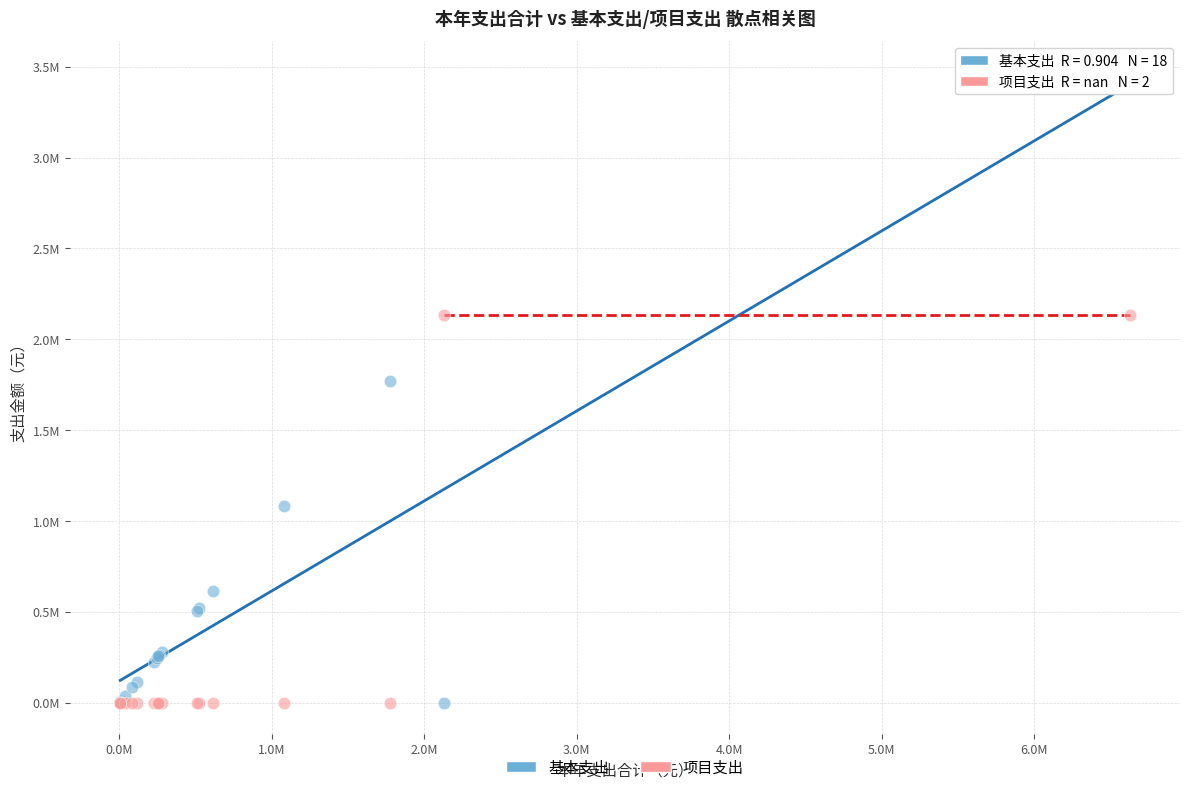

What are all the series names shown in the legend?

基本支出, 项目支出